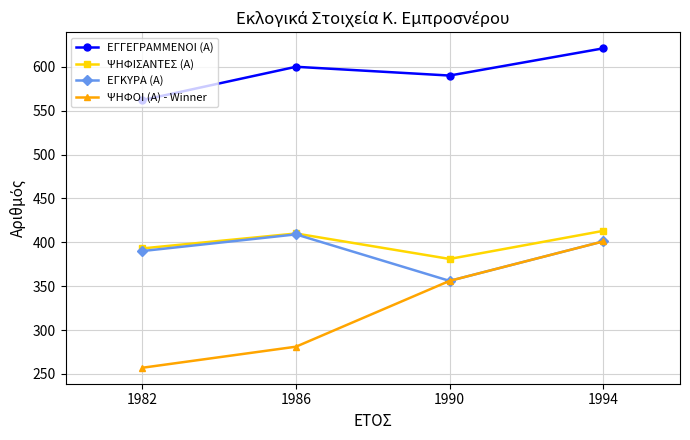

How many interior local valleys does the ΕΓΚΥΡΑ (Α) series have?

1